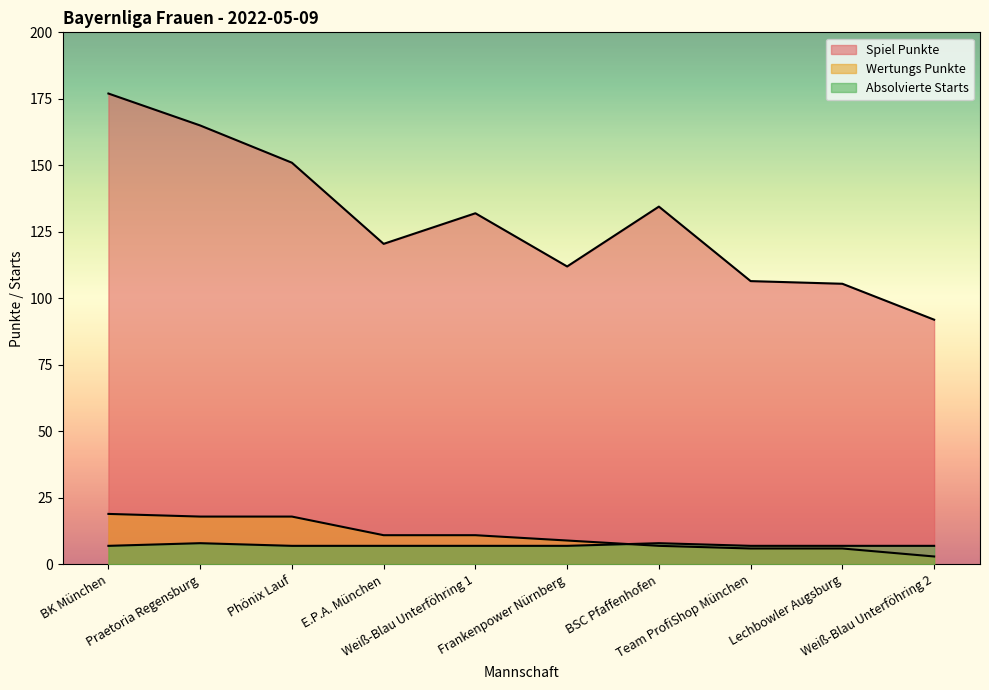

Reading left to right, extract all data points from this chart.

Spiel Punkte: 177.0	165.0	151.0	120.5	132.0	112.0	134.5	106.5	105.5	92.0
Wertungs Punkte: 19.0	18.0	18.0	11.0	11.0	9.0	7.0	6.0	6.0	3.0
Absolvierte Starts: 7.0	8.0	7.0	7.0	7.0	7.0	8.0	7.0	7.0	7.0